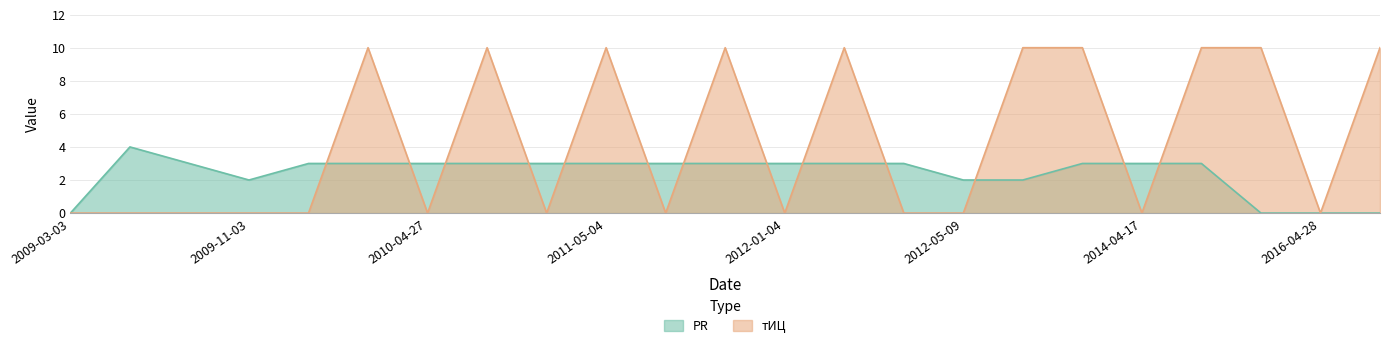

How many lines are shown in the chart?

2